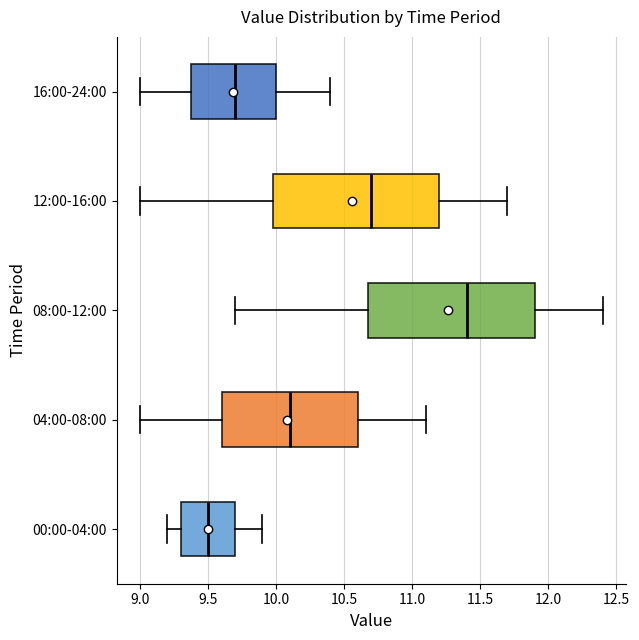

Where does the right whisker of the box for 00:00-04:00 end on the x-axis? The values are not printed on the chart, so give them approximately, as read against the axis.

9.9